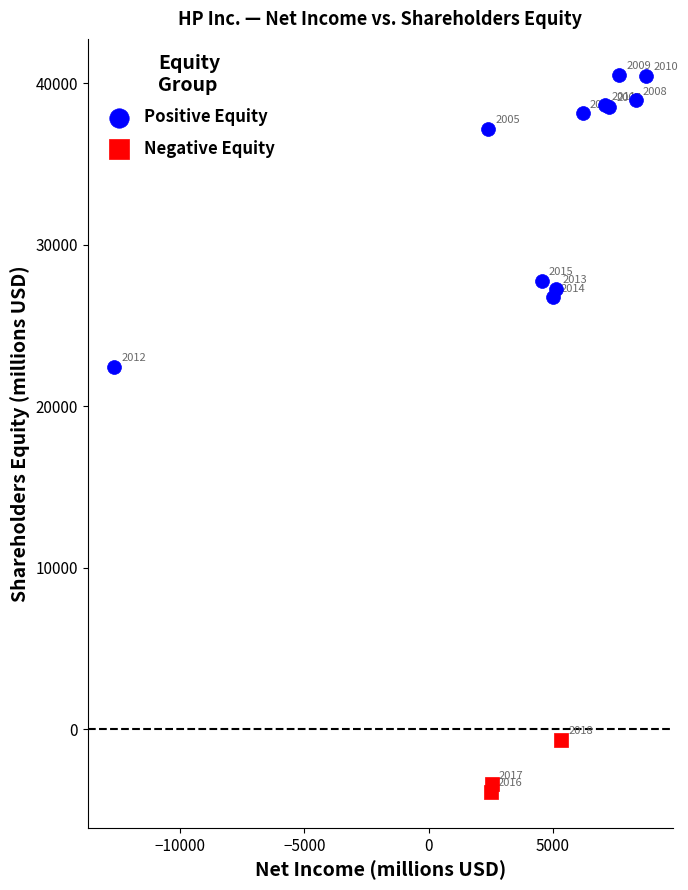

Which series reaches the maximum Y coordinate?

Positive Equity